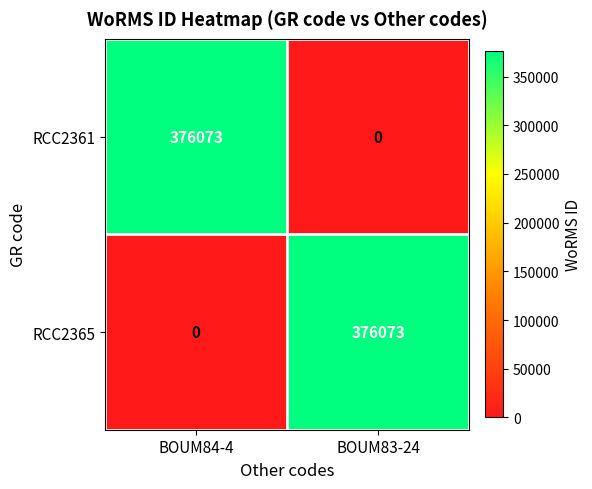

How many data points in RCC2365 are less than 376073?

1